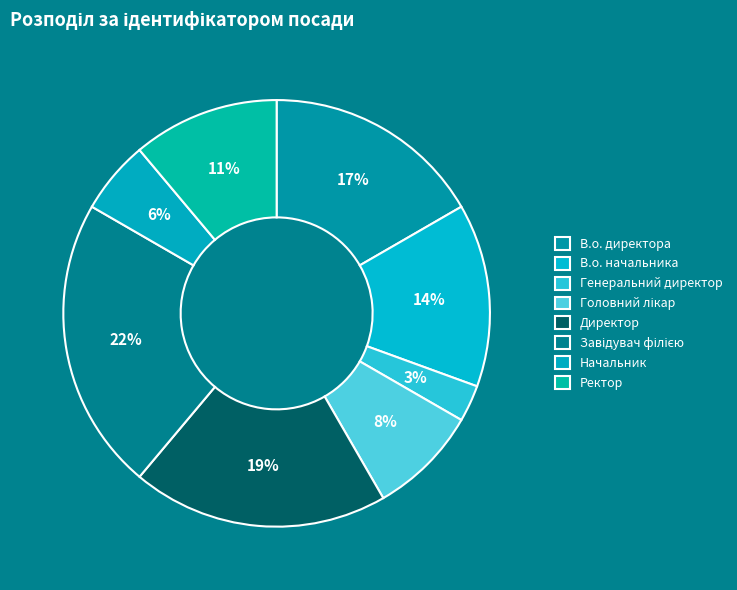

Rank the categories by value from highest to lowest.

Завідувач філією, Директор, В.о. директора, В.о. начальника, Ректор, Головний лікар, Начальник, Генеральний директор